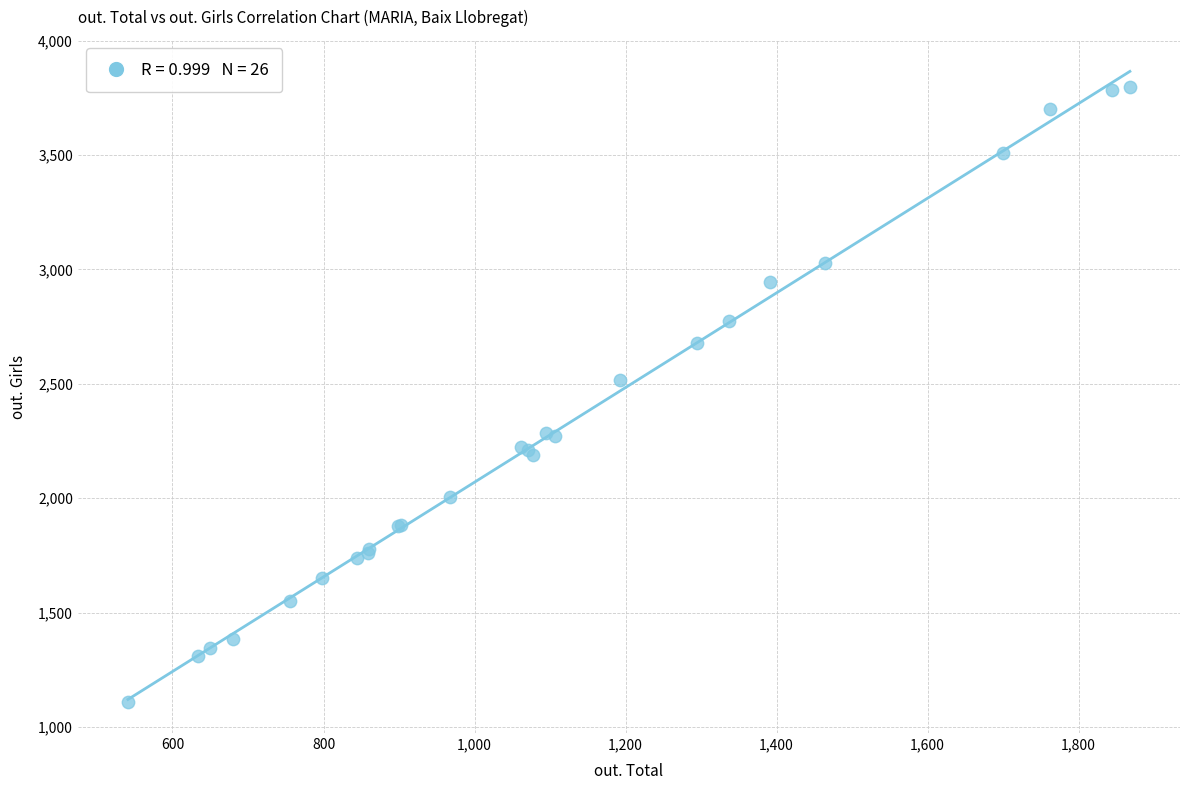

What Y value in the scatter plot is closest to 2454?

2517